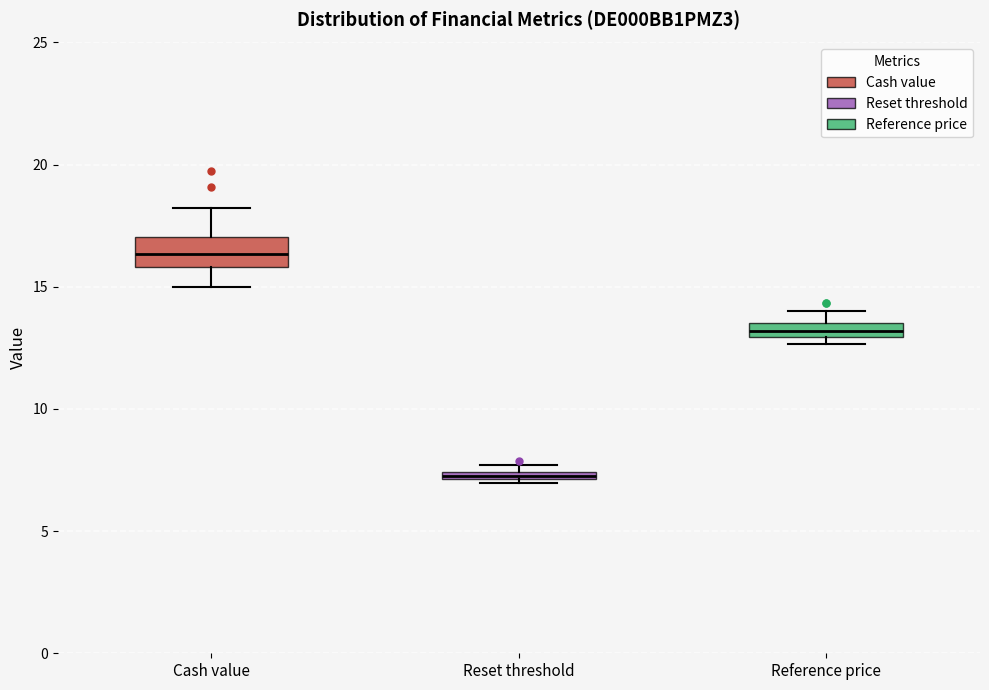

Which box has the lowest median line?

Reset threshold